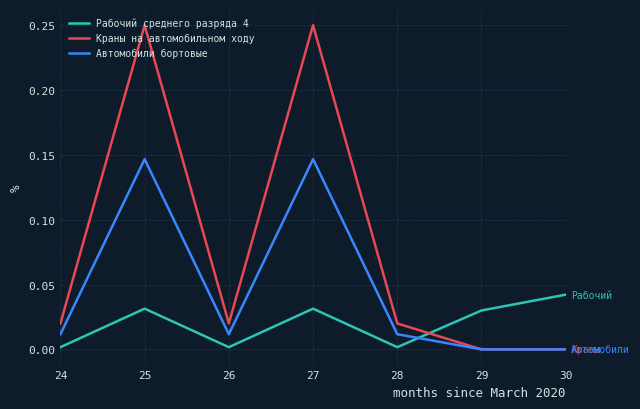

At which category does Автомобили бортовые reach its first local peak?

25